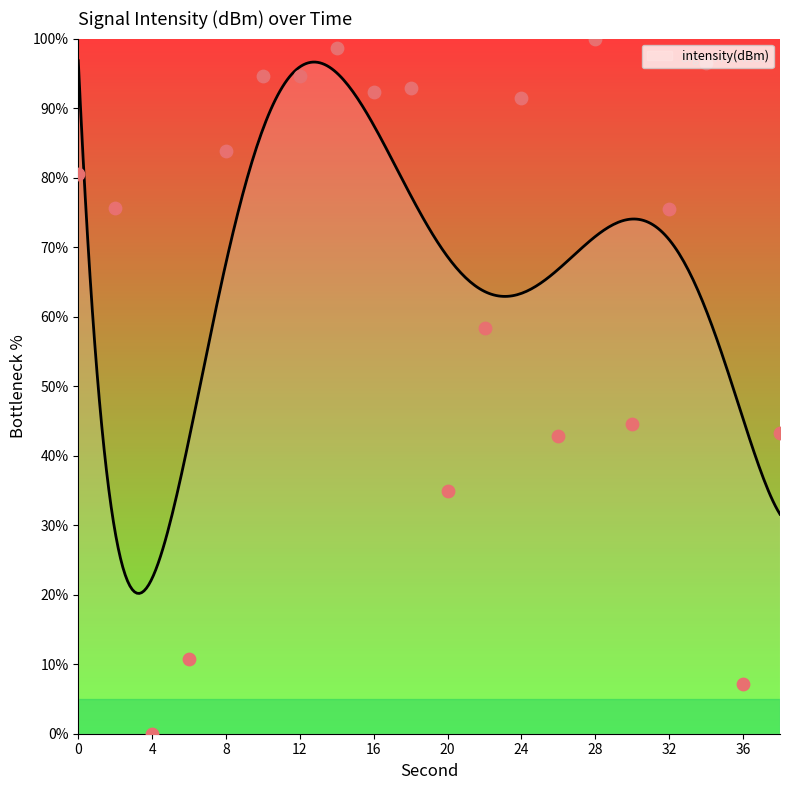

Approximately how many times larger is the value at 20 compared to 32?

0.5